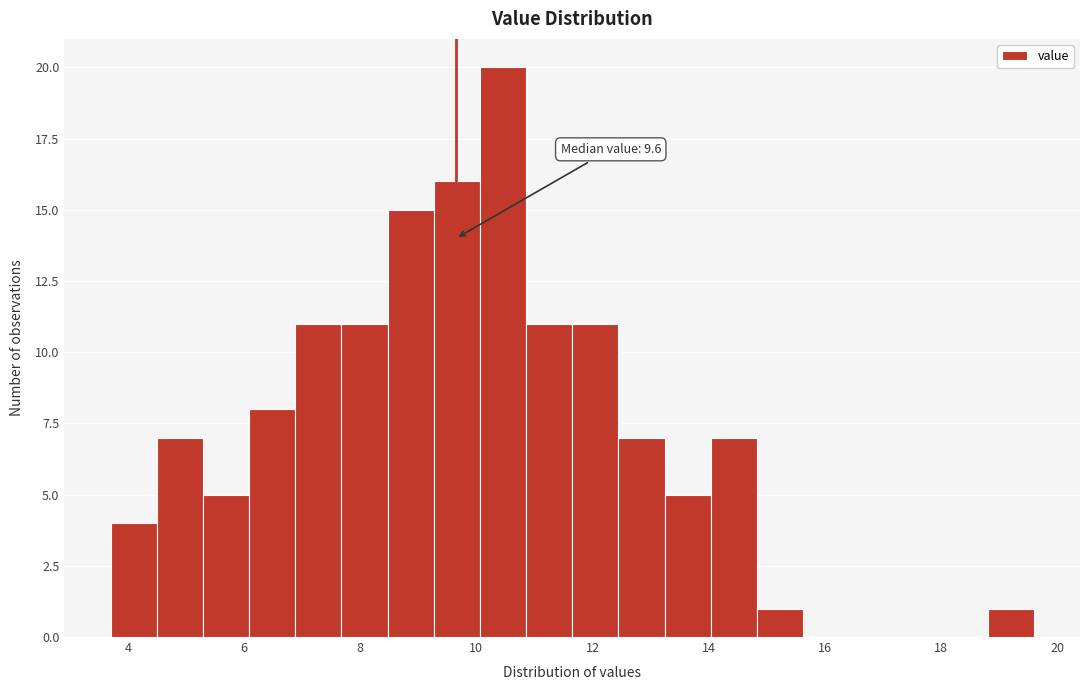

Around what value on the x-axis is the tallest bar? Give the approximate position of its centre, as read against the axis.

10.4